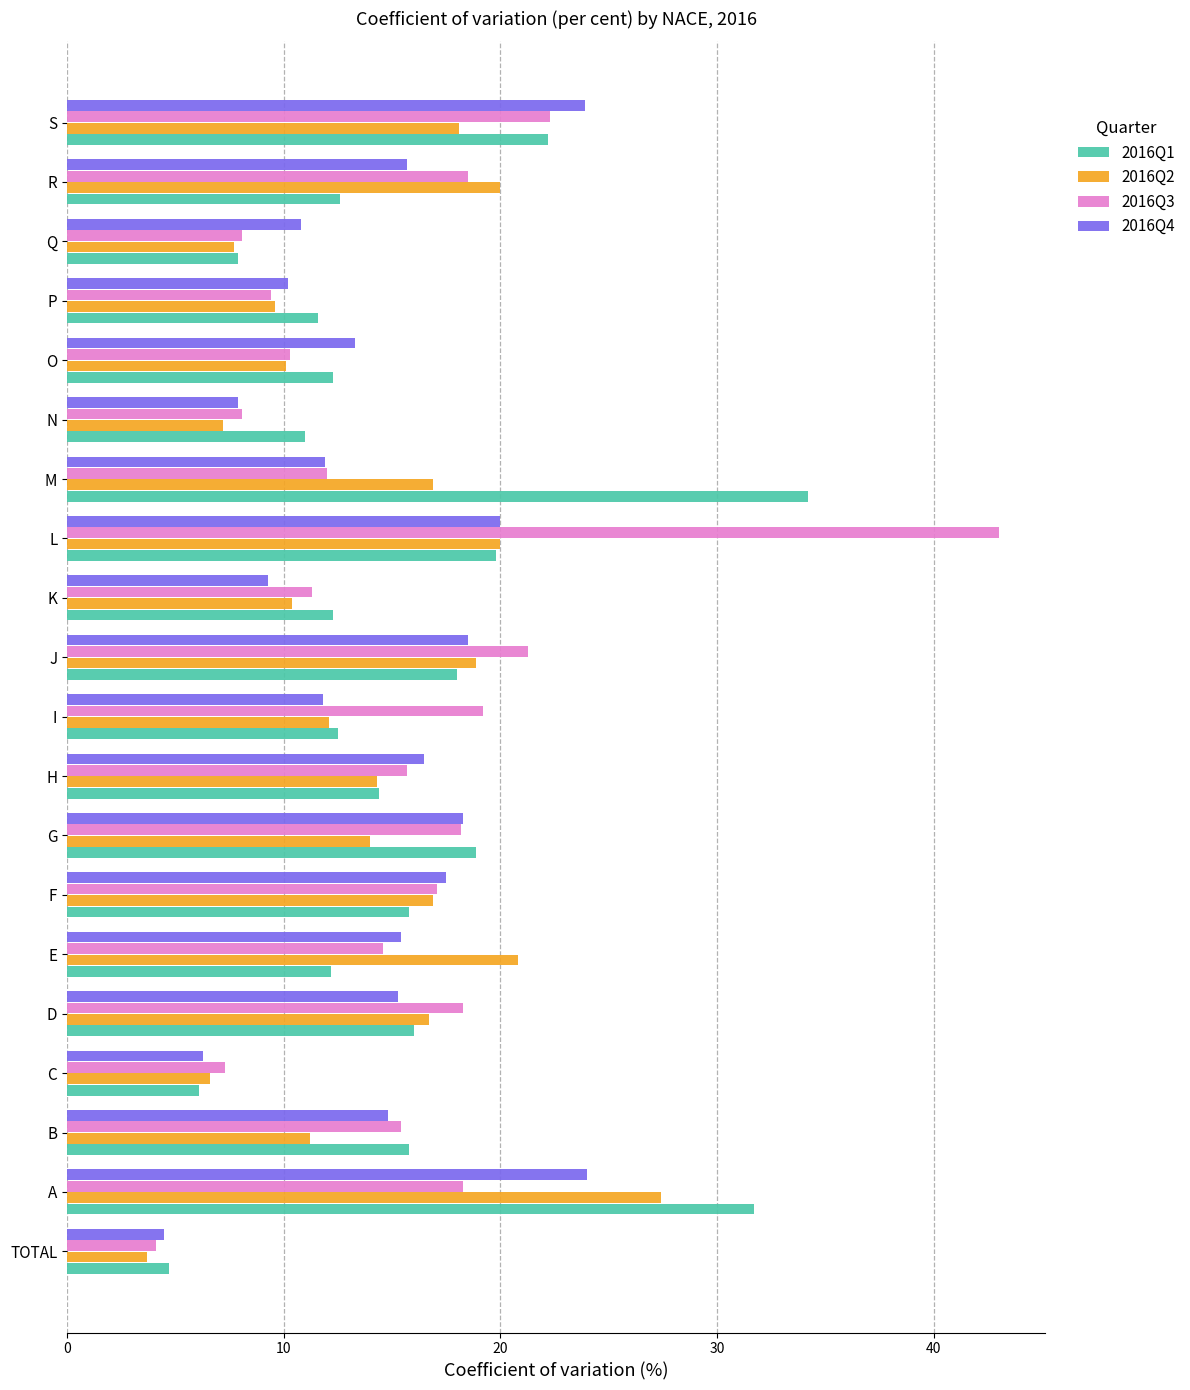

What is the maximum value for 2016Q1?

34.2